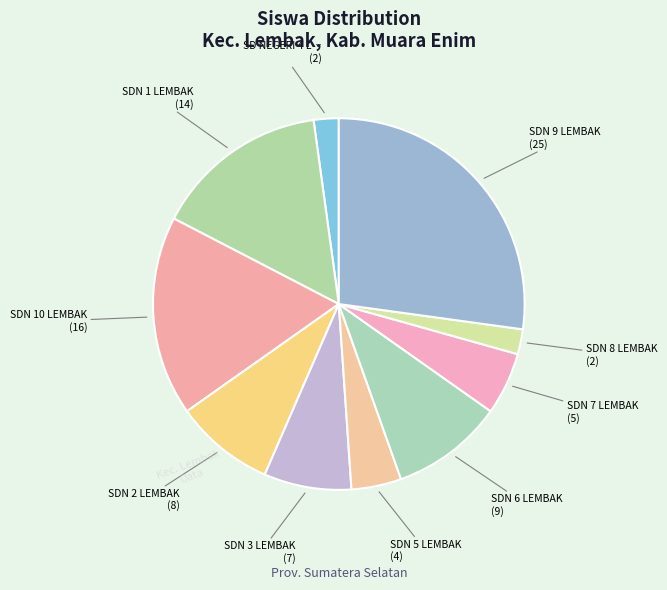

To the nearest percent, what is the difference between the largest and smallest slice percentages?

25%